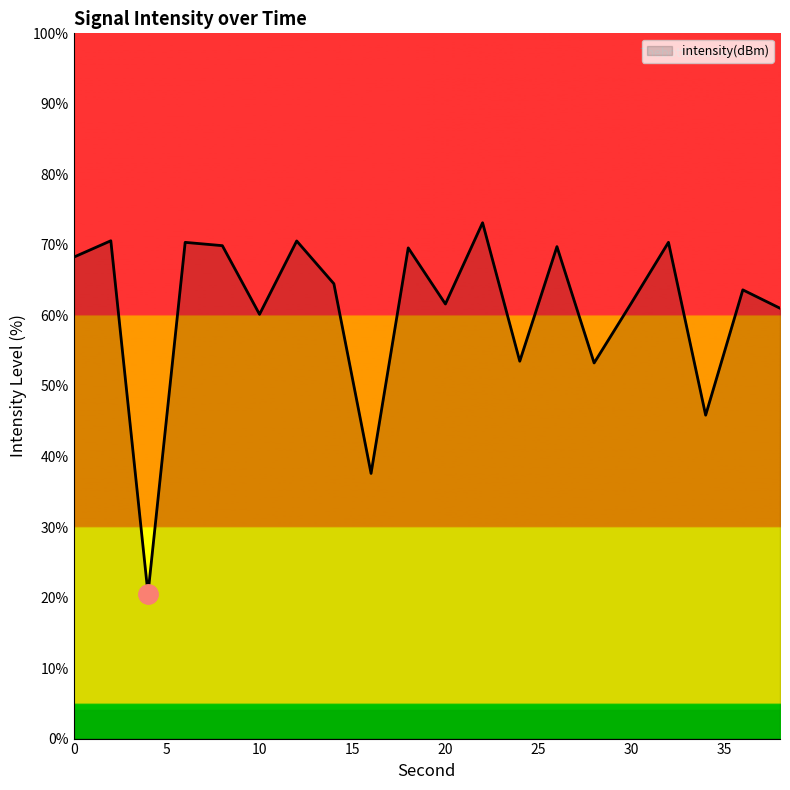

What is the difference between the maximum and minimum values?

52.6